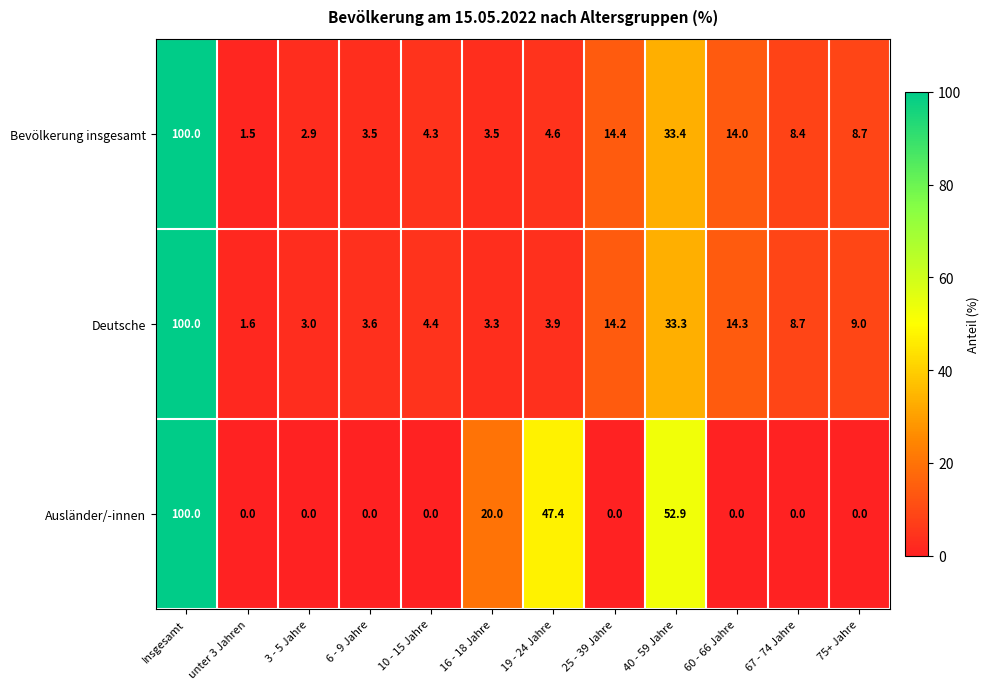

Where does the Deutsche series first go above 8?

Insgesamt